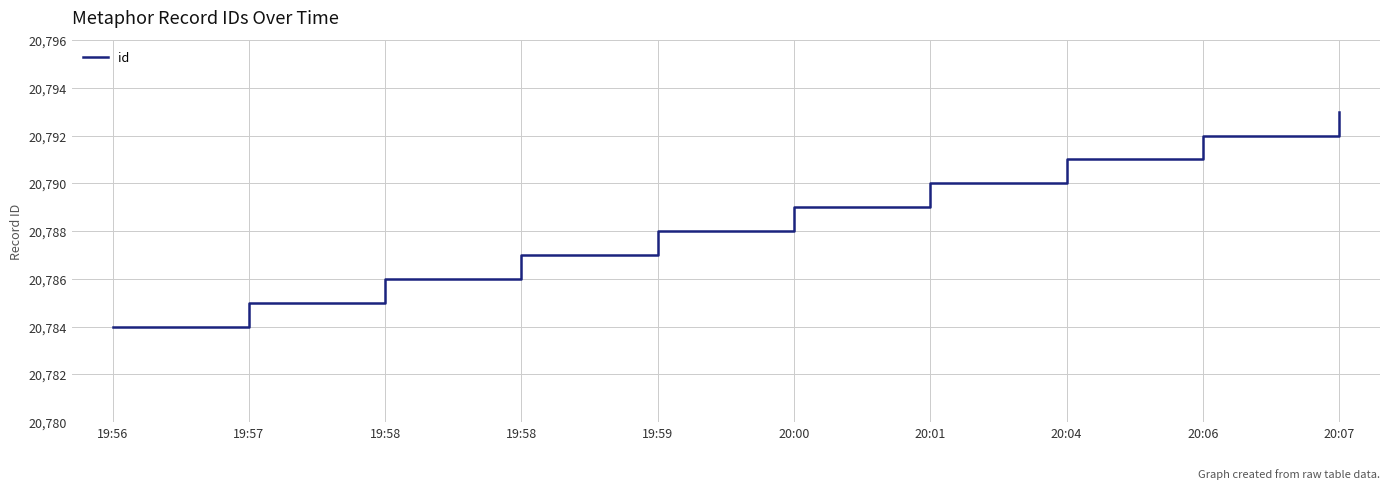

What is the minimum value shown in the chart?

20784